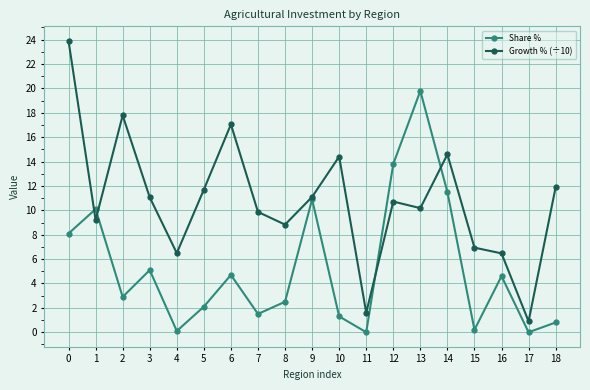

Is this an area chart (filled region under the line)?

No